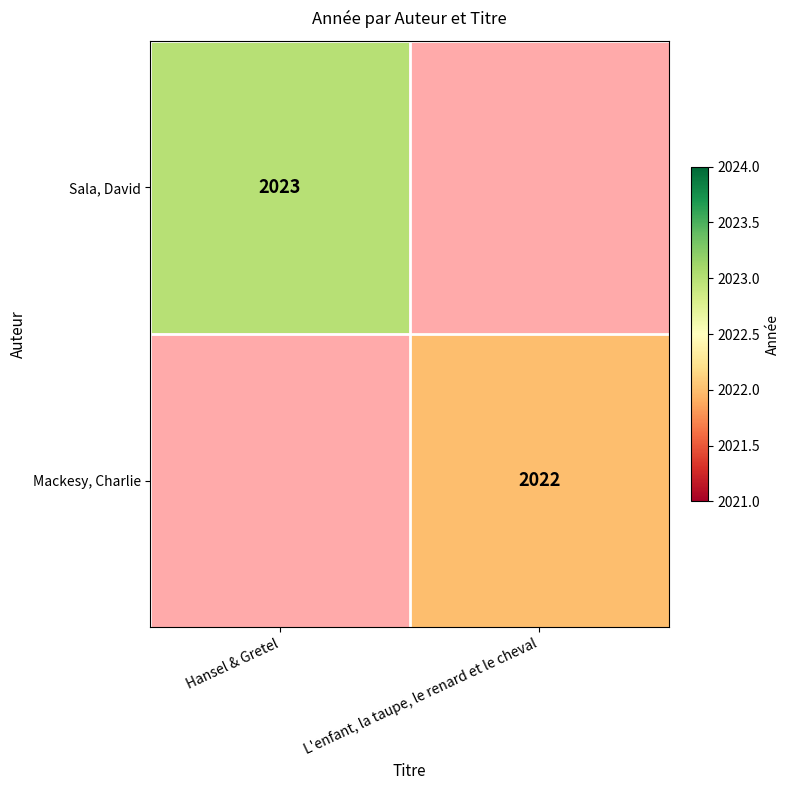

Is it true that Sala, David equals 1260.3 at Hansel & Gretel?

False